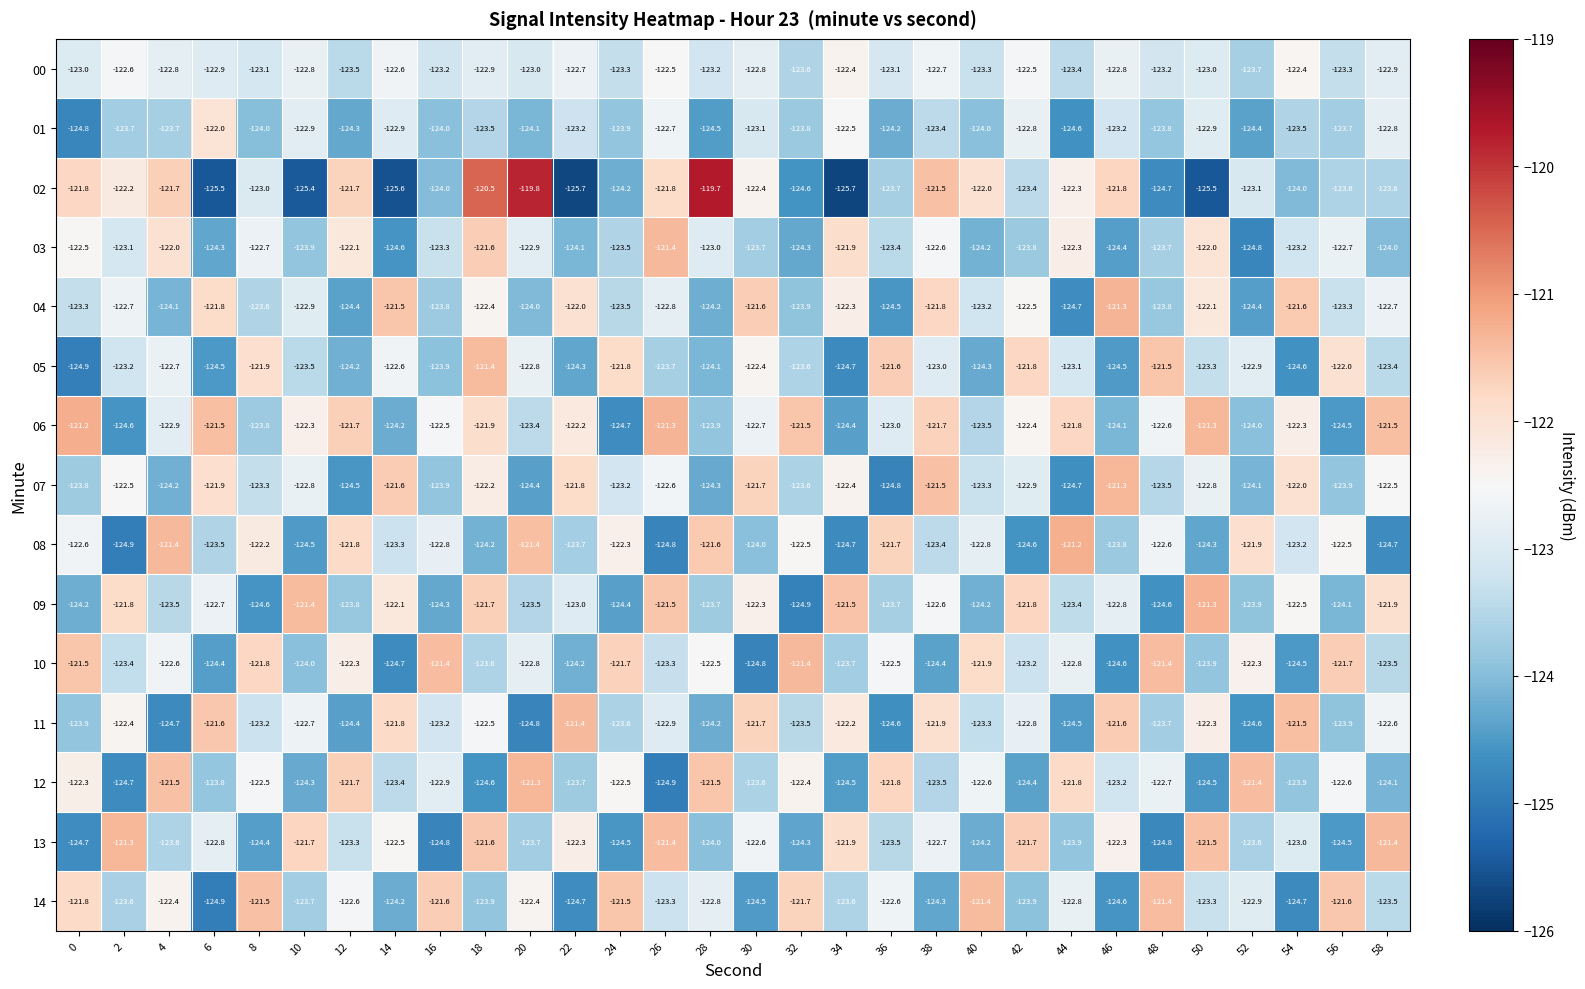

At how many categories does at least one series exceed -123?

30